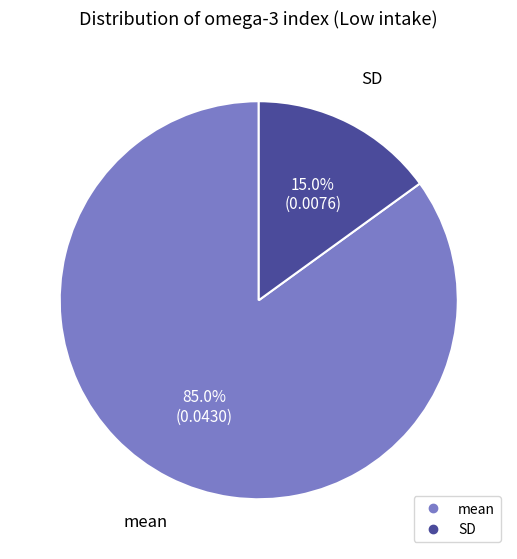

Is SD the majority of the pie?

No